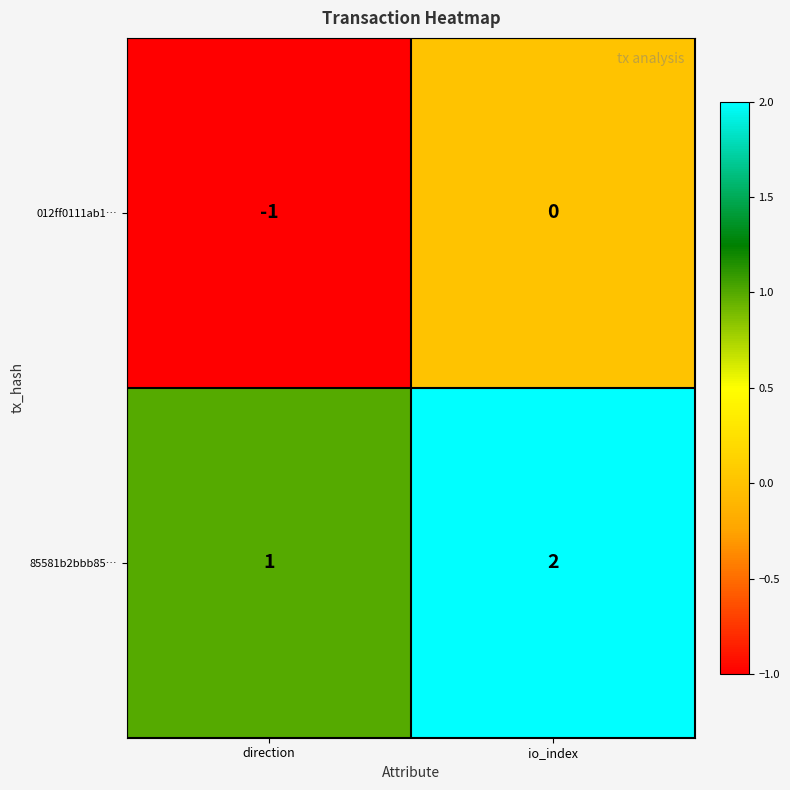

Where is 85581b2bbb85… nearest to the value 1?

direction